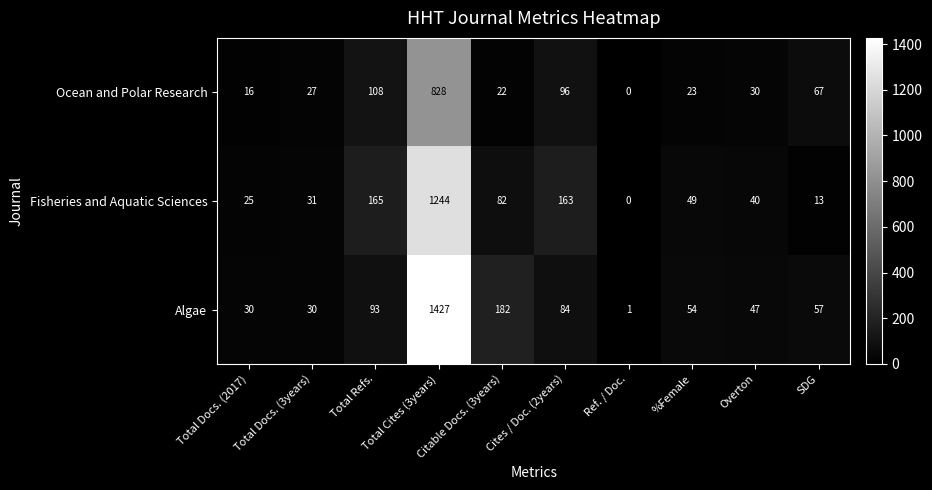

How many positive values does the Fisheries and Aquatic Sciences series have?

9